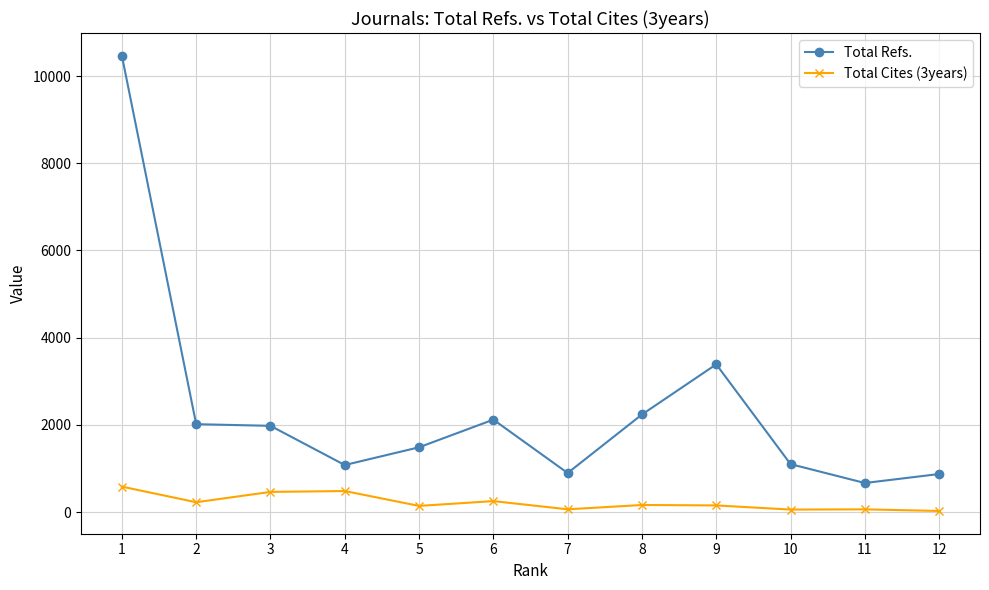

Rank the series by their maximum value, from lowest to highest.

Total Cites (3years), Total Refs.